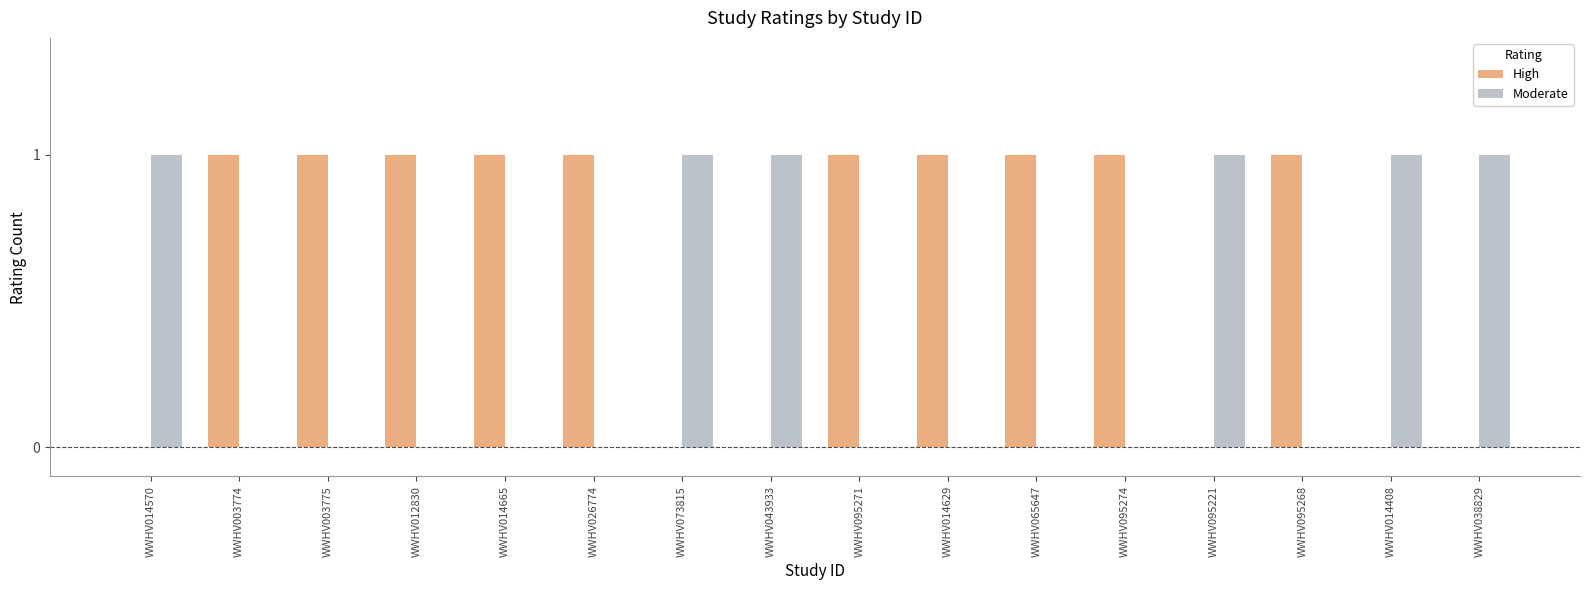

What is the sum of the High values at WWHV095268 and WWHV026774?

2